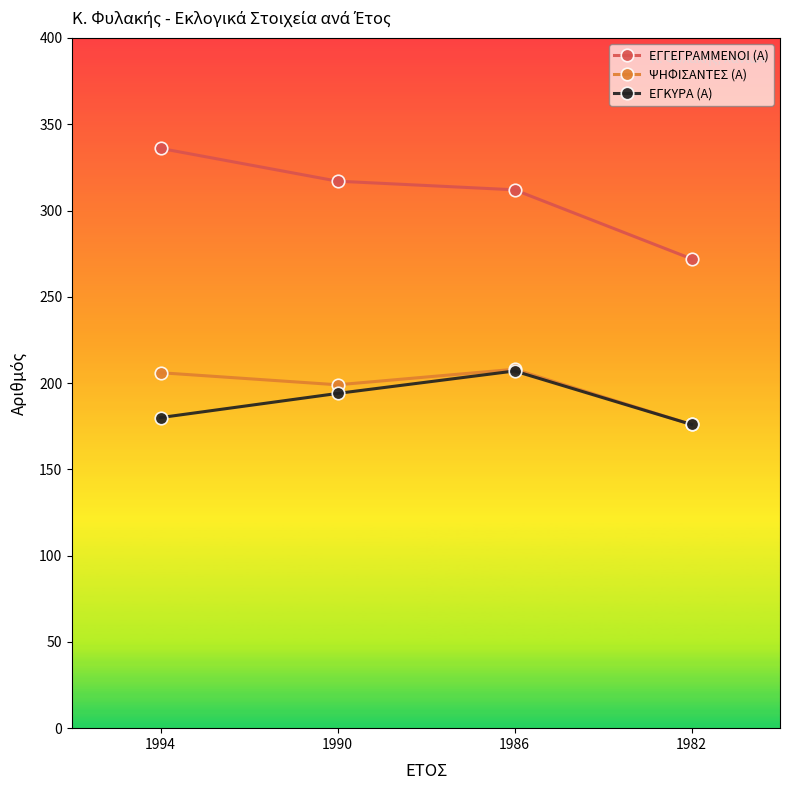

Is this an area chart (filled region under the line)?

No